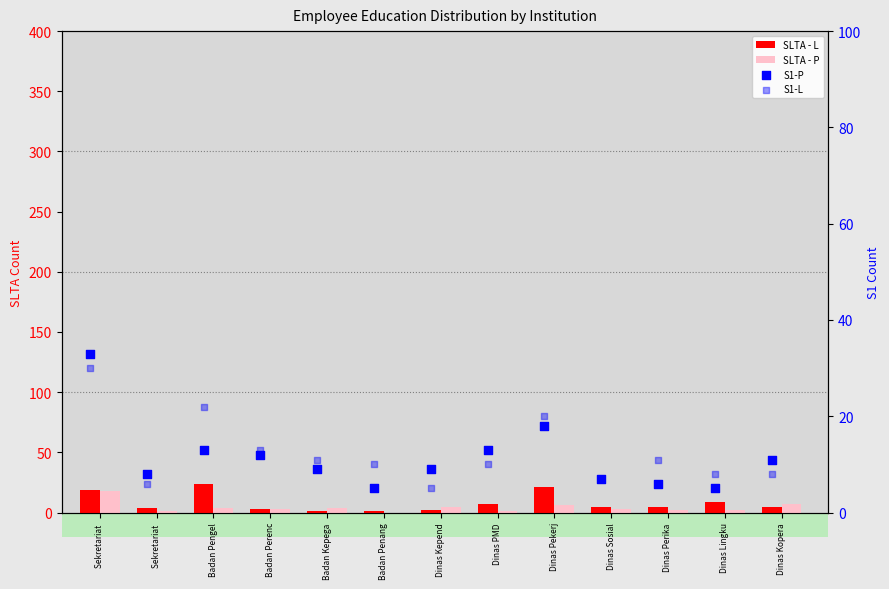

Which series has the largest total across all categories?

S1-L